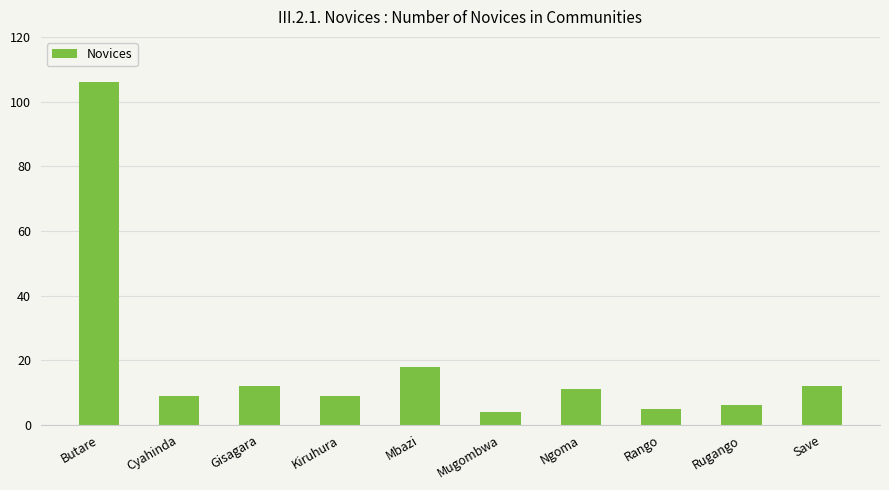

At which label is the value closest to 55?

Mbazi